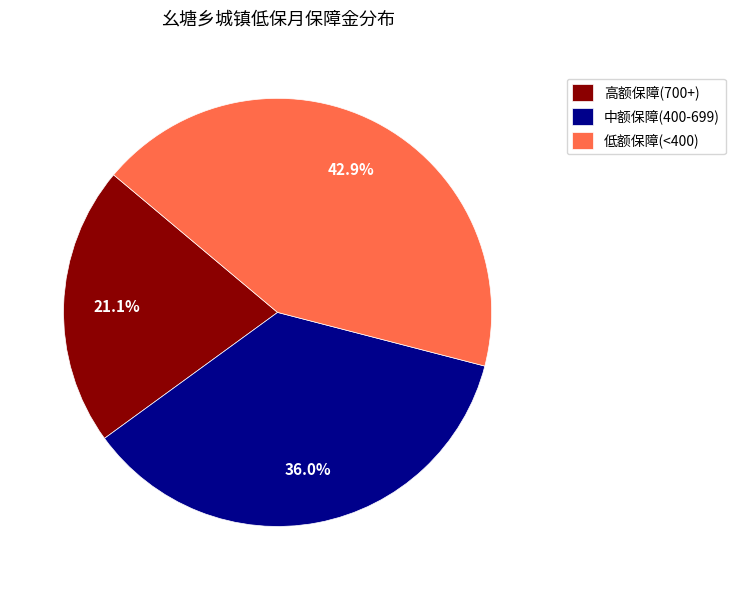

How much of the chart is everything except 高额保障(700+)?

78.9%